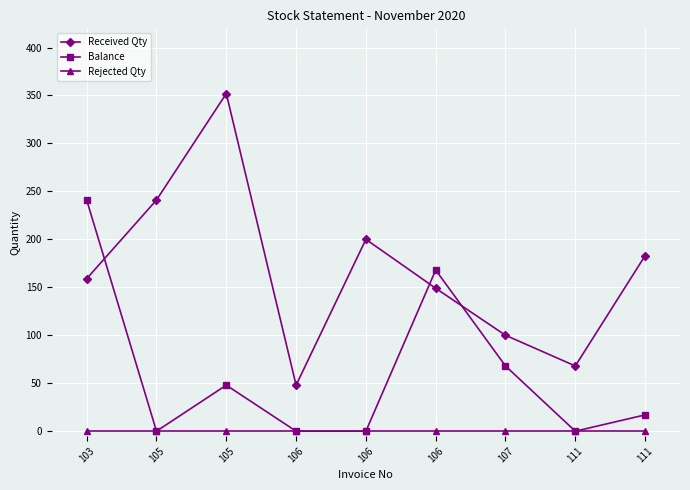

Is this an area chart (filled region under the line)?

No